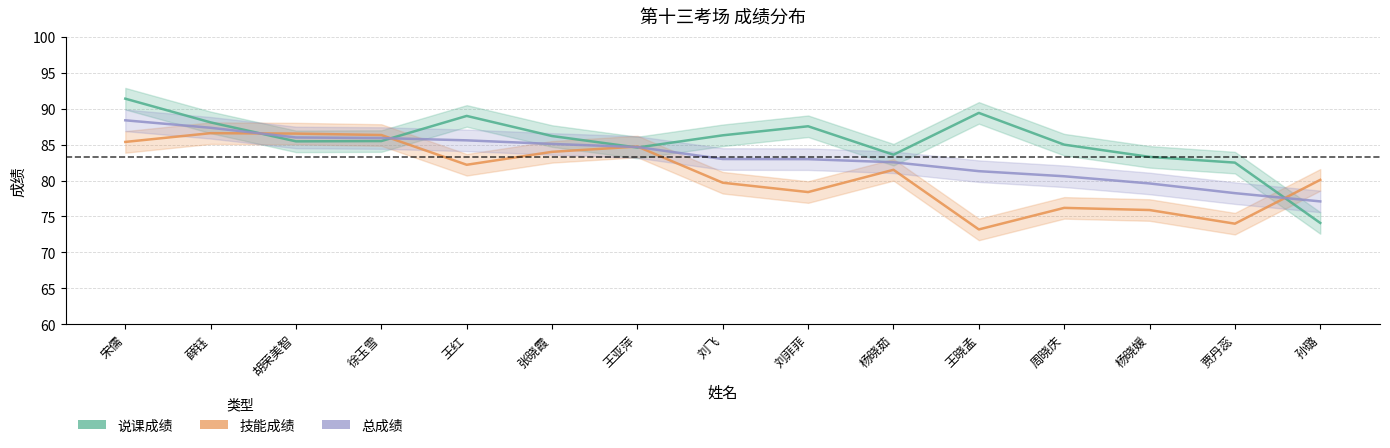

How many lines are shown in the chart?

3